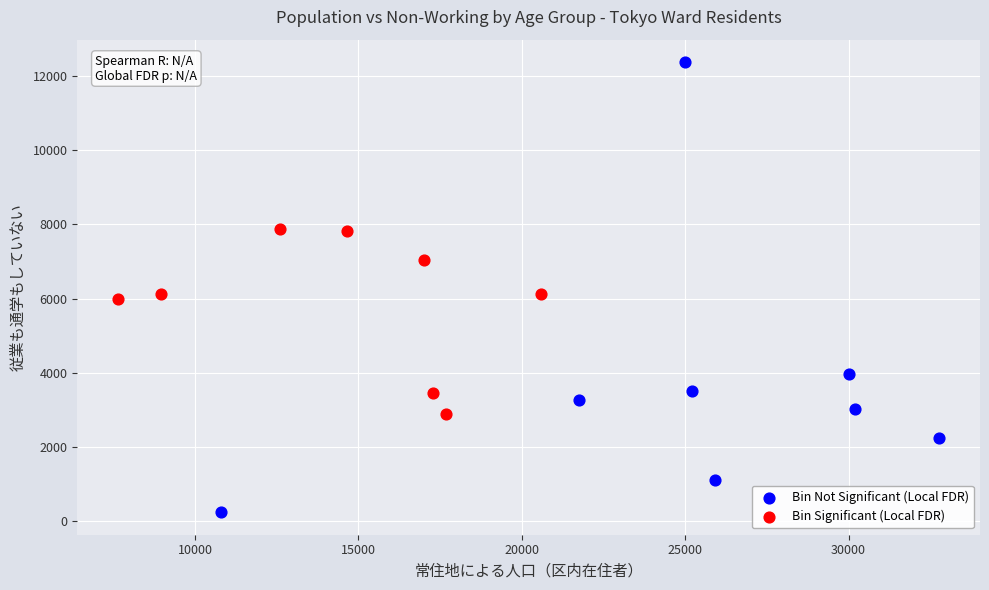

Which series contains the lowest Y value?

Bin Not Significant (Local FDR)